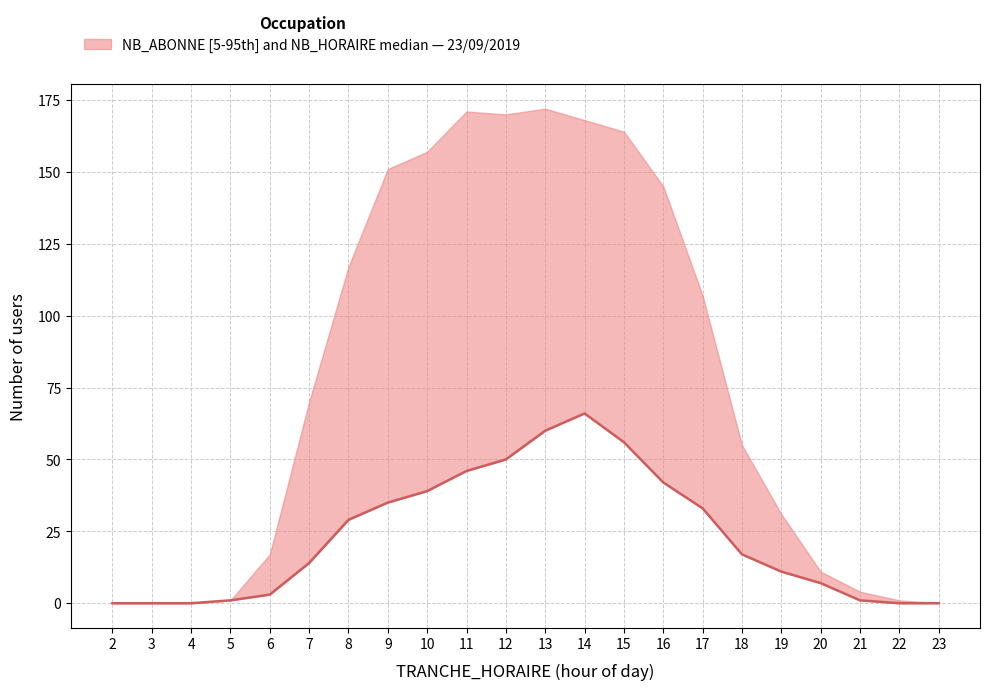

What is the value of the 19th point from the left?

7